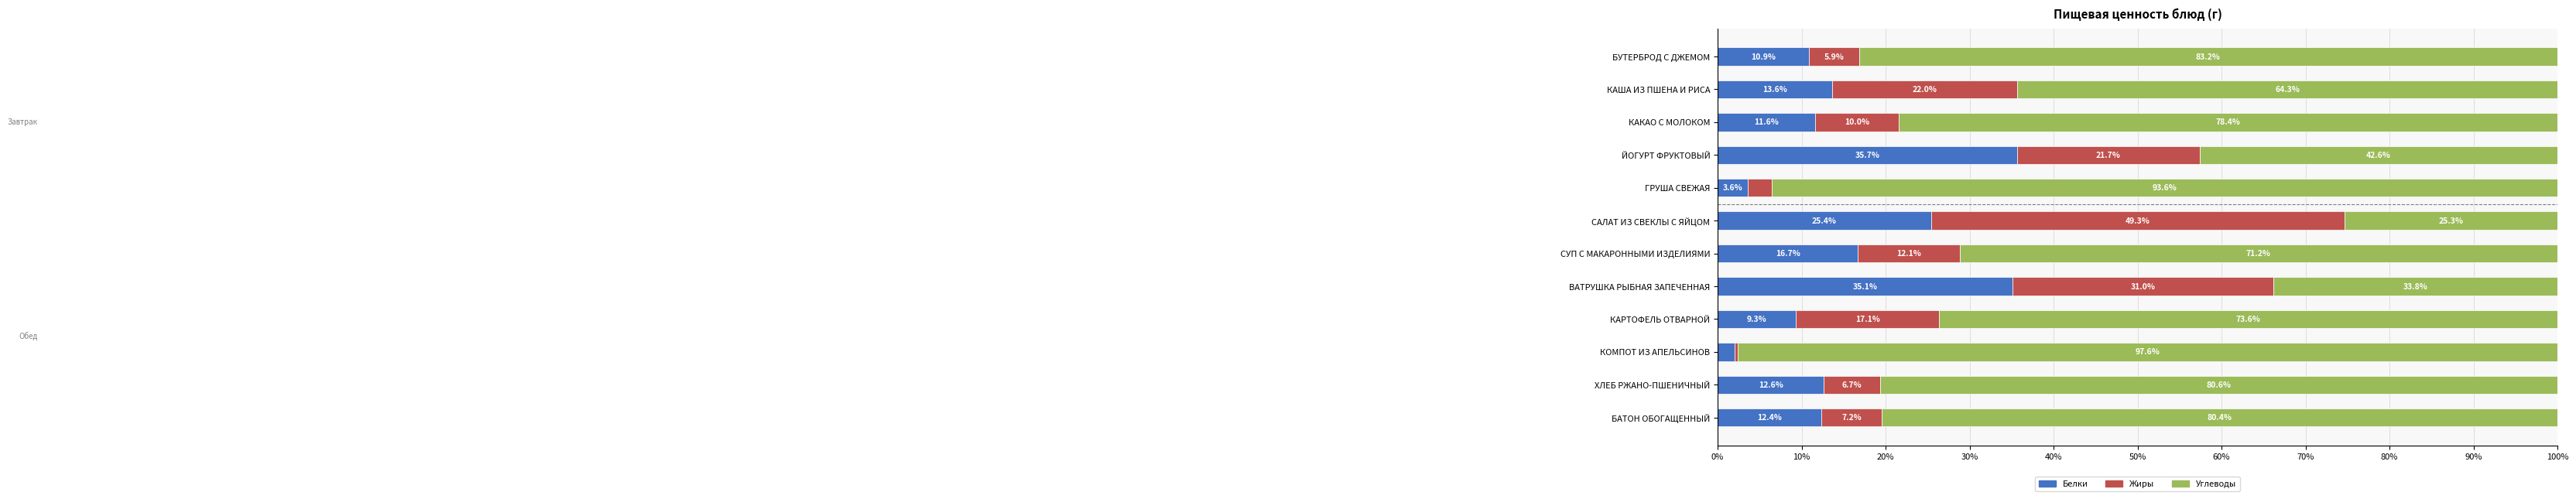

The value of Белки at СУП С МАКАРОННЫМИ ИЗДЕЛИЯМИ is 16.7. True or false?

True